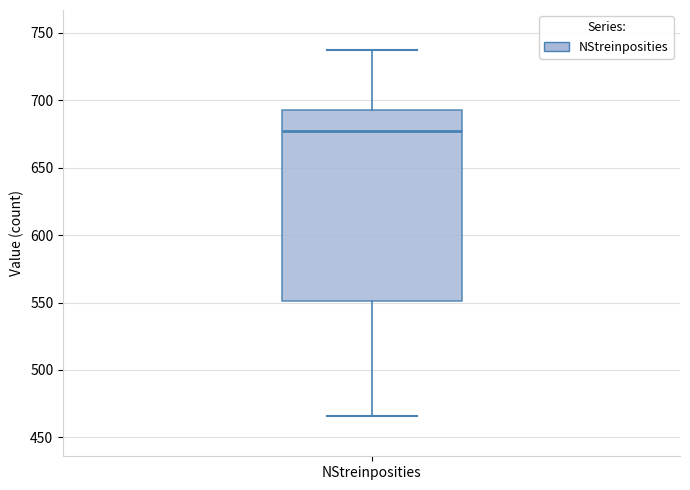

Read this box plot against the y-axis: the position of the median line, the range covered by the box, and the ends of both whiskers. The values are not printed on the chart, so give them approximately, as read against the axis.

median 675, box 550 to 695, whiskers 465 to 735